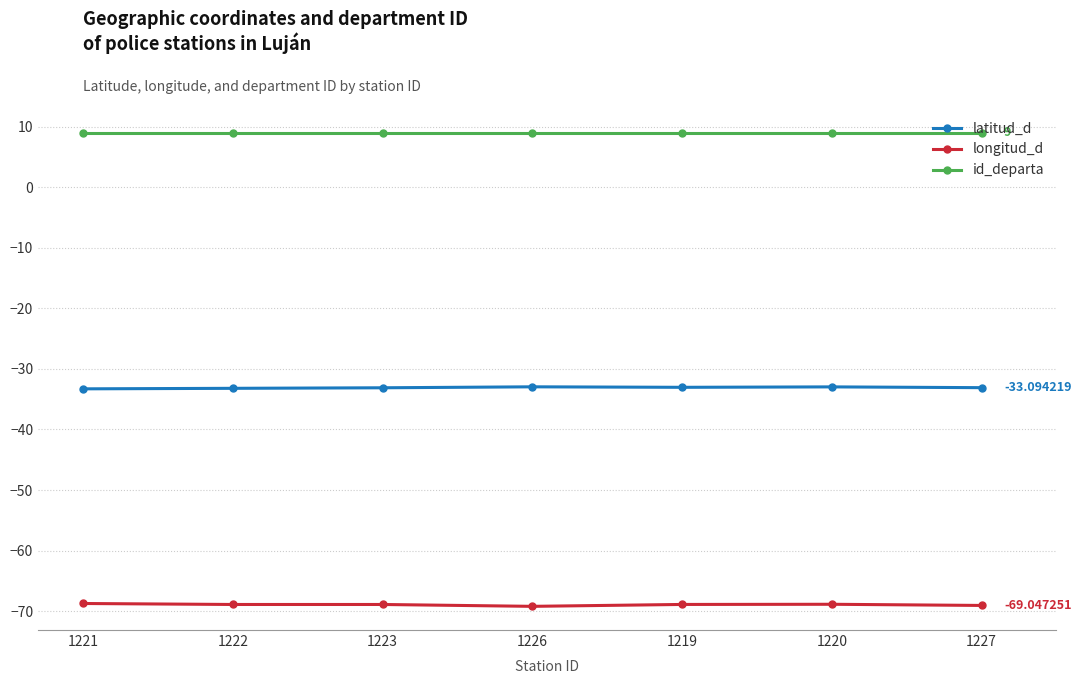

True or false: id_departa and longitud_d intersect in this chart.

False